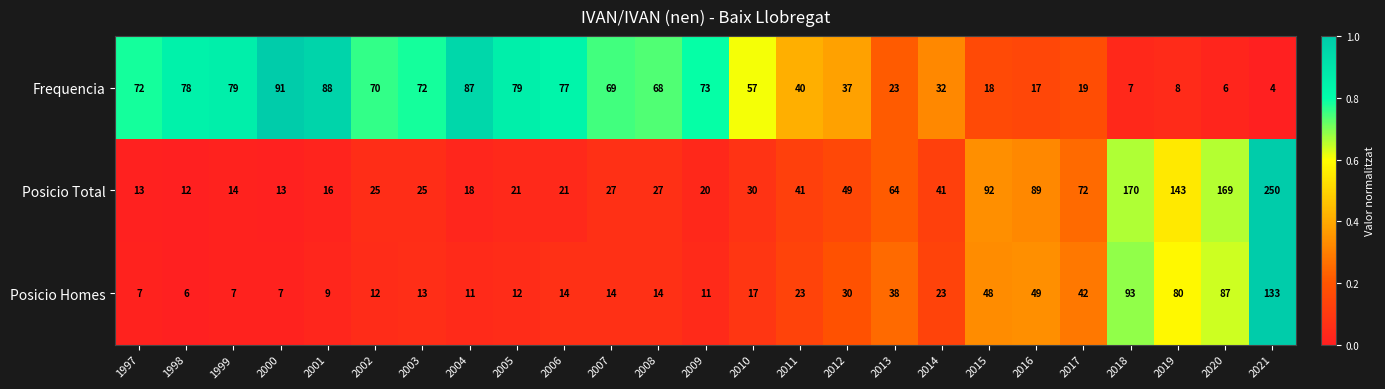

The value of Frequencia at 2000 is 91. True or false?

True